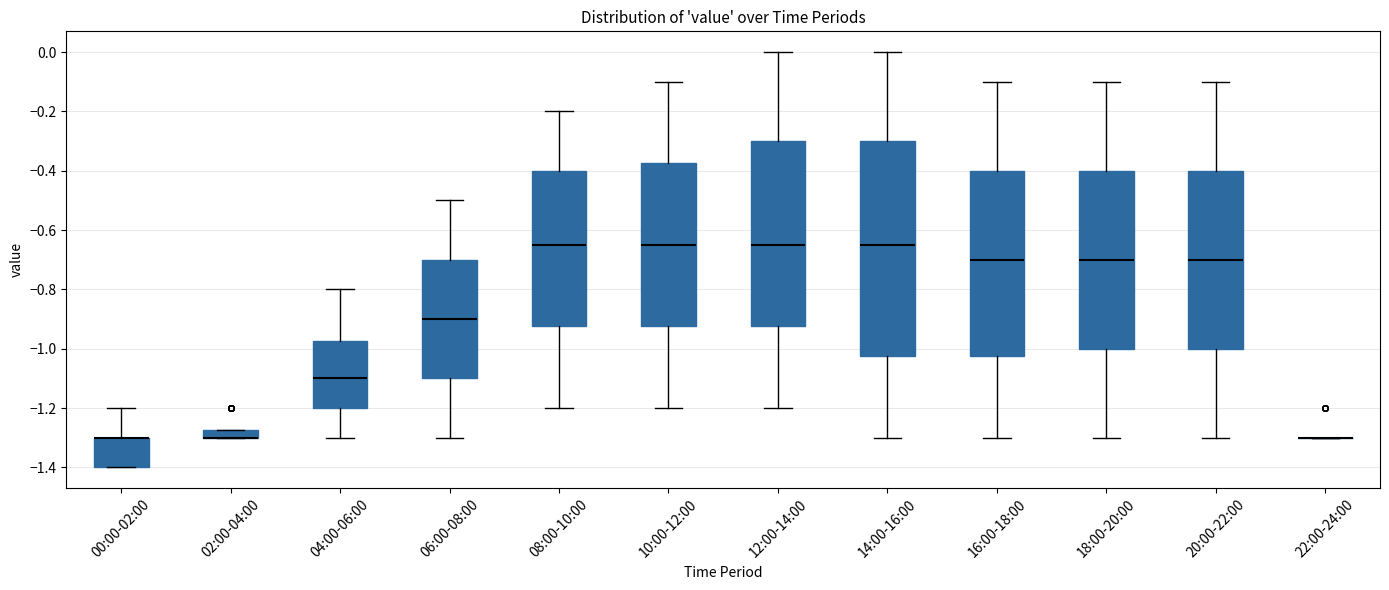

Where is the lower edge of the box for 10:00-12:00 on the y-axis? The values are not printed on the chart, so give them approximately, as read against the axis.

-0.92